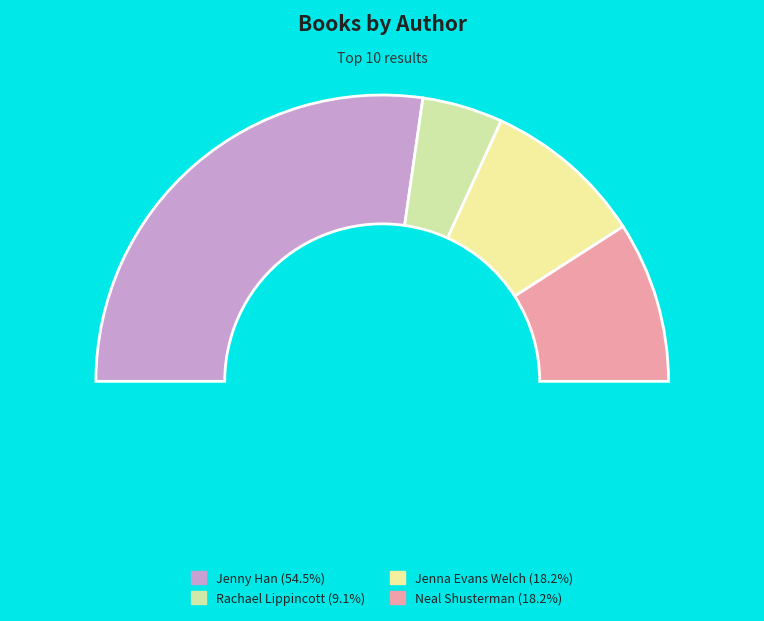

What is the ratio of the value at Neal Shusterman (1531698) to the value at Jenna Evans Welch (474883466)?

1.0